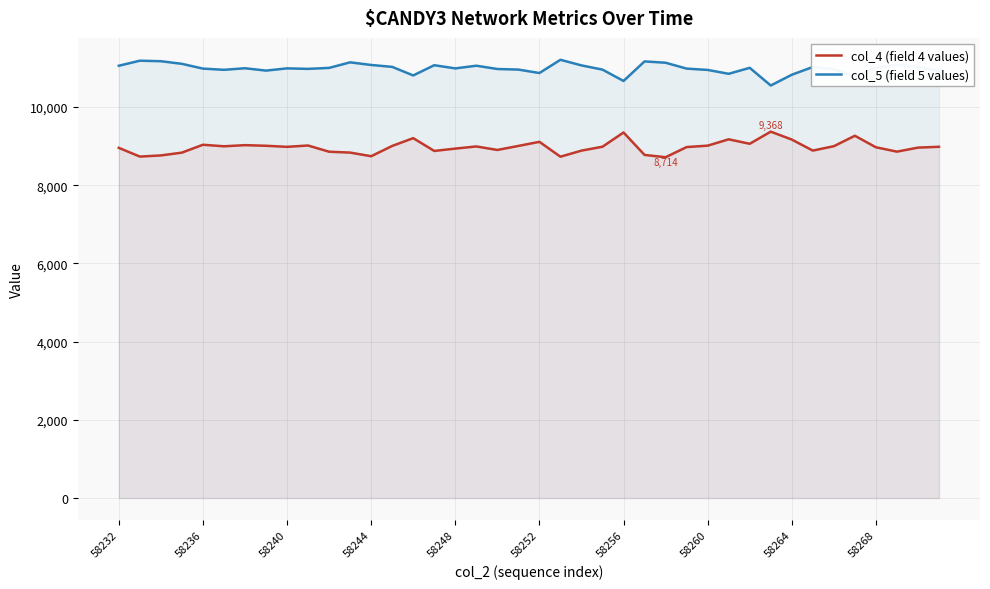

How many interior local peaks does the col_4 (field 4 values) series have?

10